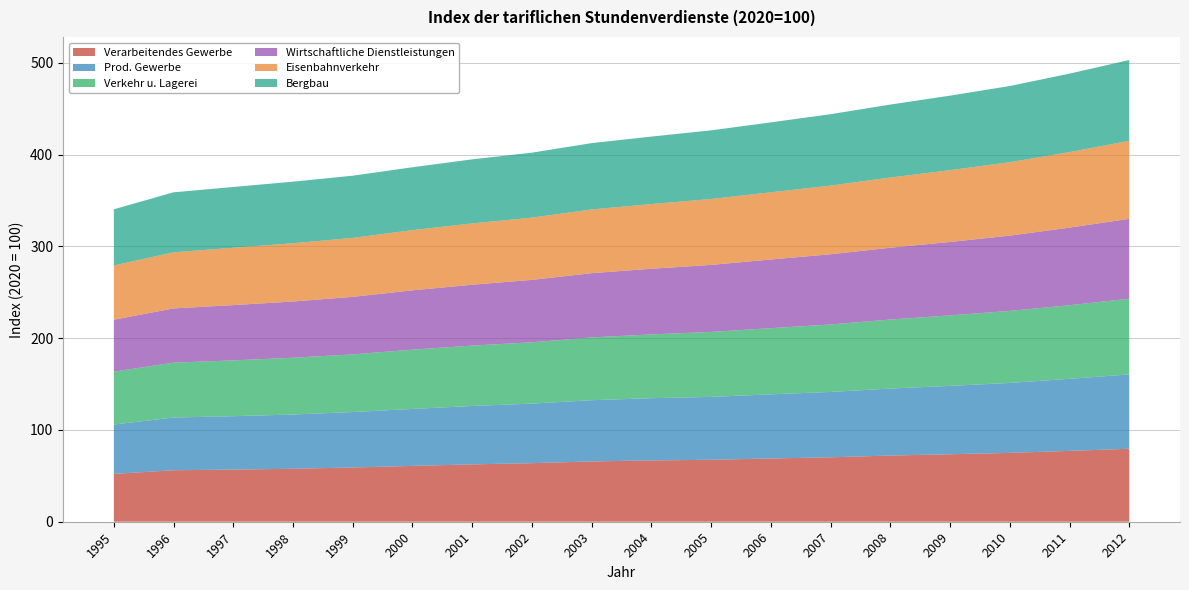

Reading left to right, extract all data points from this chart.

Verarbeitendes Gewerbe: 52.1	56.1	56.8	57.7	59.1	60.8	62.5	63.8	65.7	66.8	67.5	68.9	70.2	72.1	73.5	75.0	77.2	79.5
Prod. Gewerbe: 53.8	57.4	58.2	59.1	60.4	62.1	63.6	64.9	66.7	67.8	68.5	69.9	71.2	73.0	74.5	76.2	78.5	81.0
Verkehr u. Lagerei: 57.6	59.8	60.8	61.9	62.8	64.6	65.8	66.8	68.4	69.5	70.8	72.1	73.5	75.2	76.8	78.5	80.2	82.5
Wirtschaftliche Dienstleistungen: 56.6	59.1	60.2	61.2	62.7	64.6	66.3	68.0	70.0	71.5	73.0	74.8	76.5	78.2	80.0	82.0	84.5	87.0
Eisenbahnverkehr: 59.1	61.1	62.5	63.5	64.2	65.6	66.8	67.8	69.4	70.5	71.8	73.2	74.8	76.5	78.2	80.0	82.3	85.0
Bergbau: 61.2	65.4	66.2	67.1	67.8	68.5	69.8	70.8	72.3	73.5	74.8	76.2	77.8	79.5	81.2	83.0	85.5	88.0